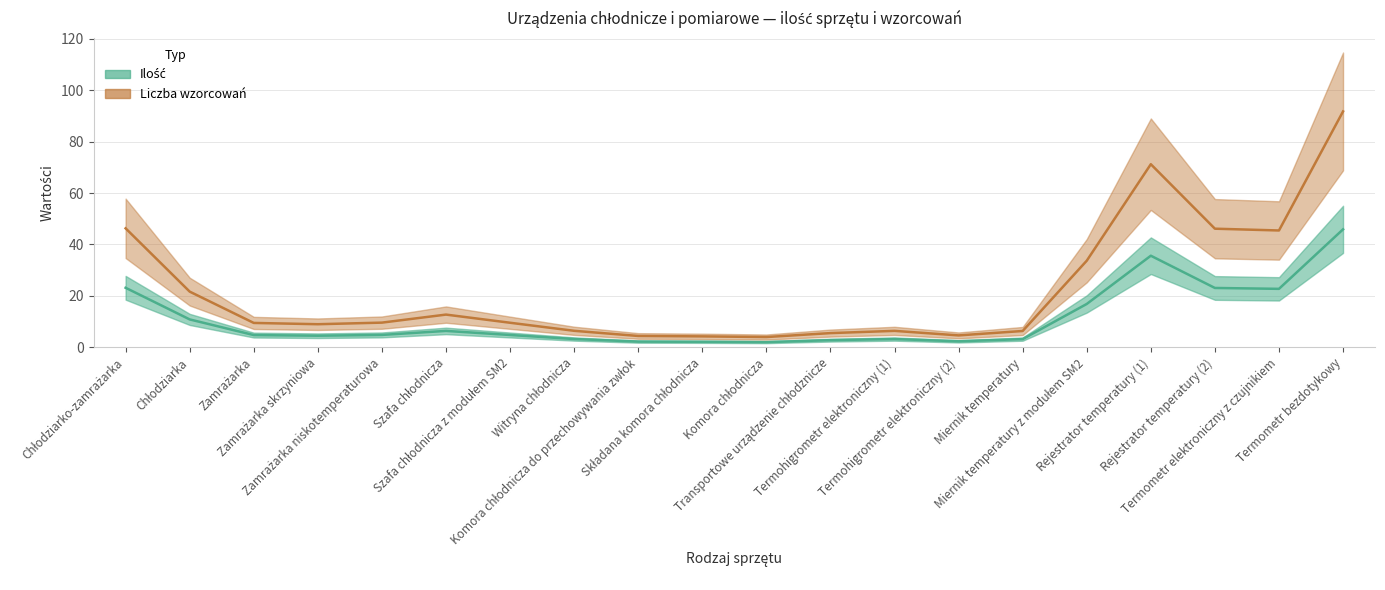

What are all the series names shown in the legend?

Ilość, Liczba wzorcowań